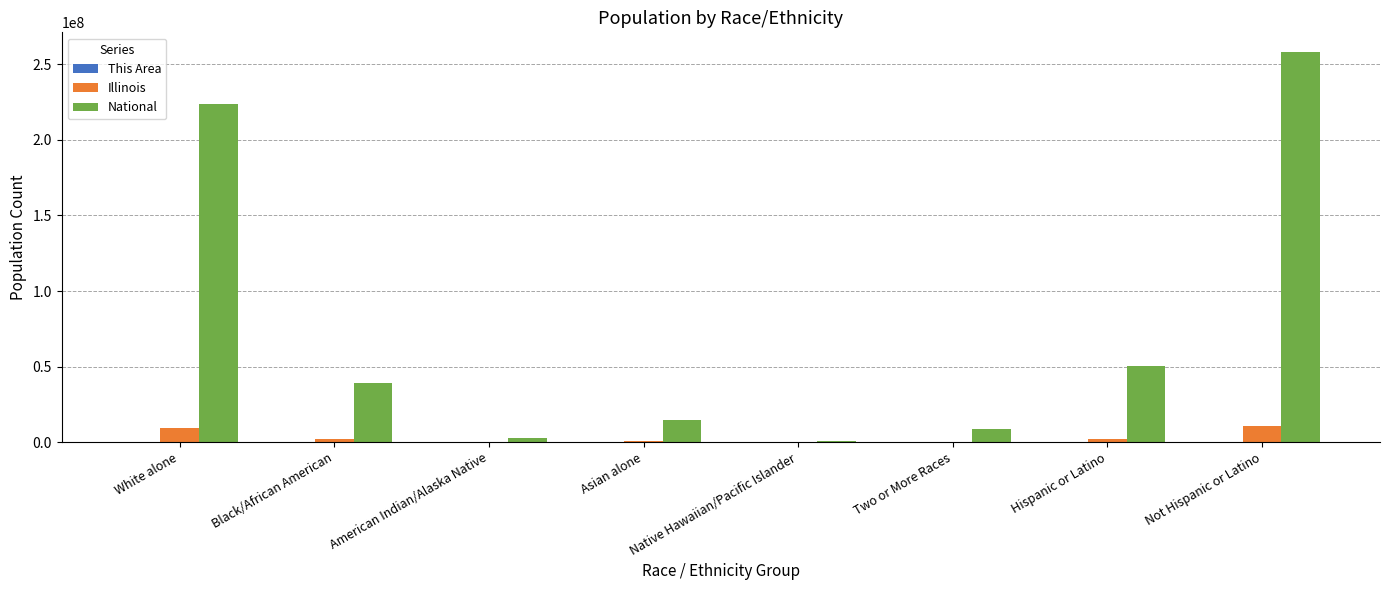

True or false: Illinois has a value of 9177877 at White alone.

True